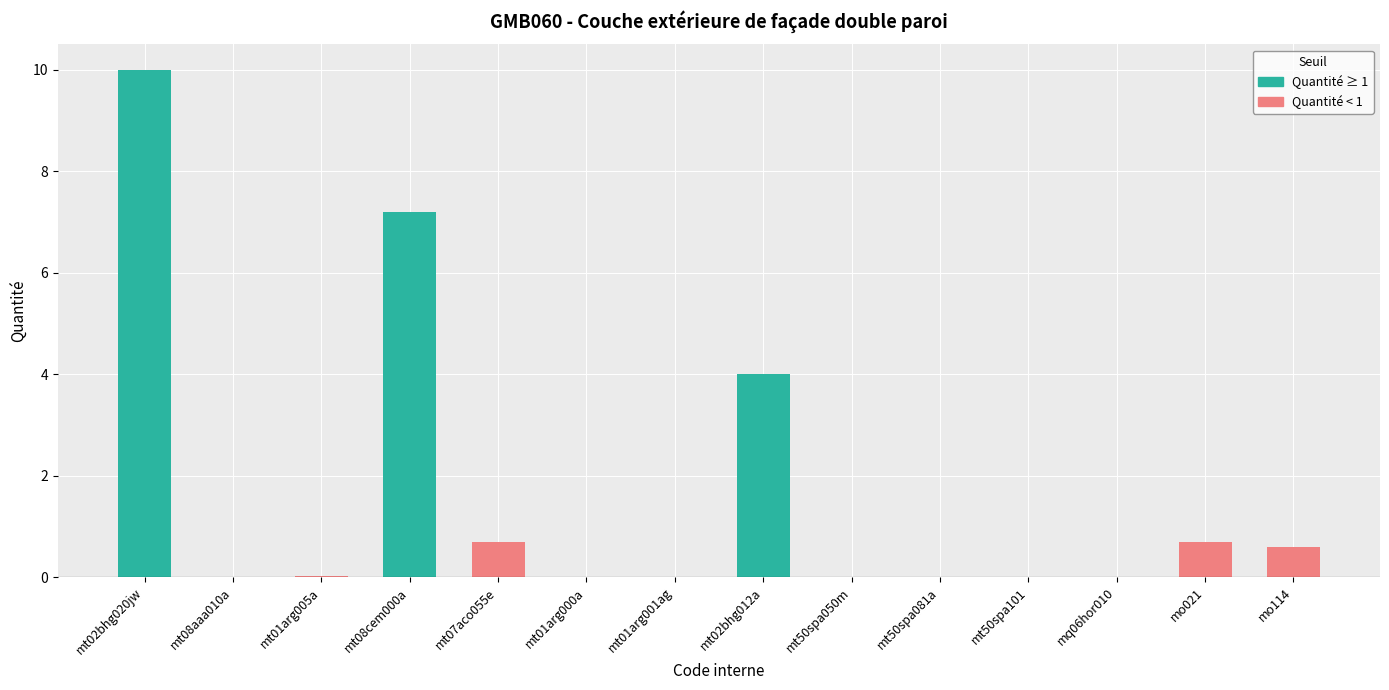

Where is the data nearest to the value 5?

mt02bhg012a